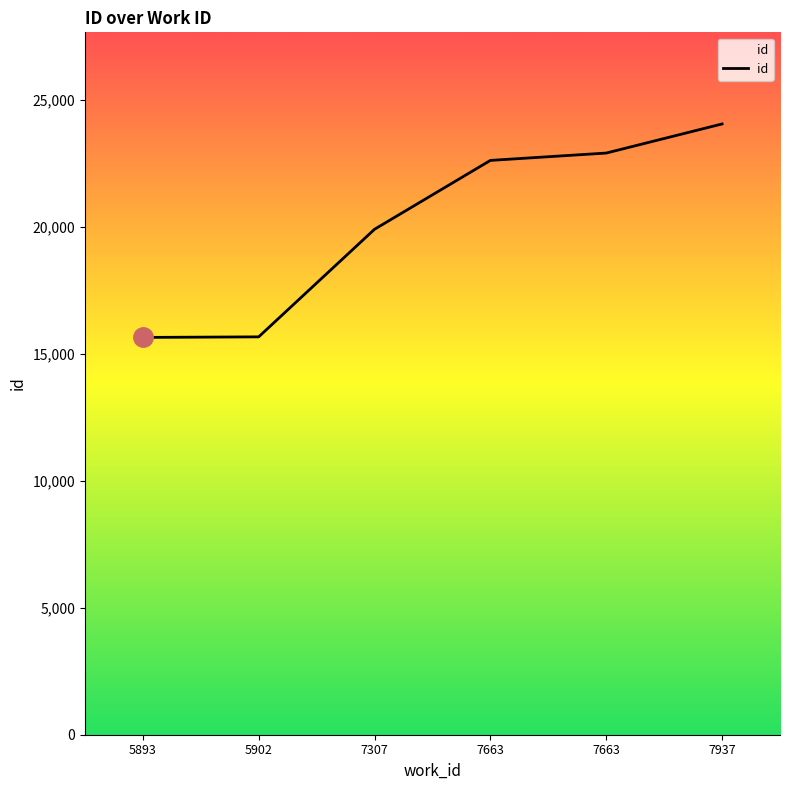

Does the chart display data point markers on the line(s)?

No